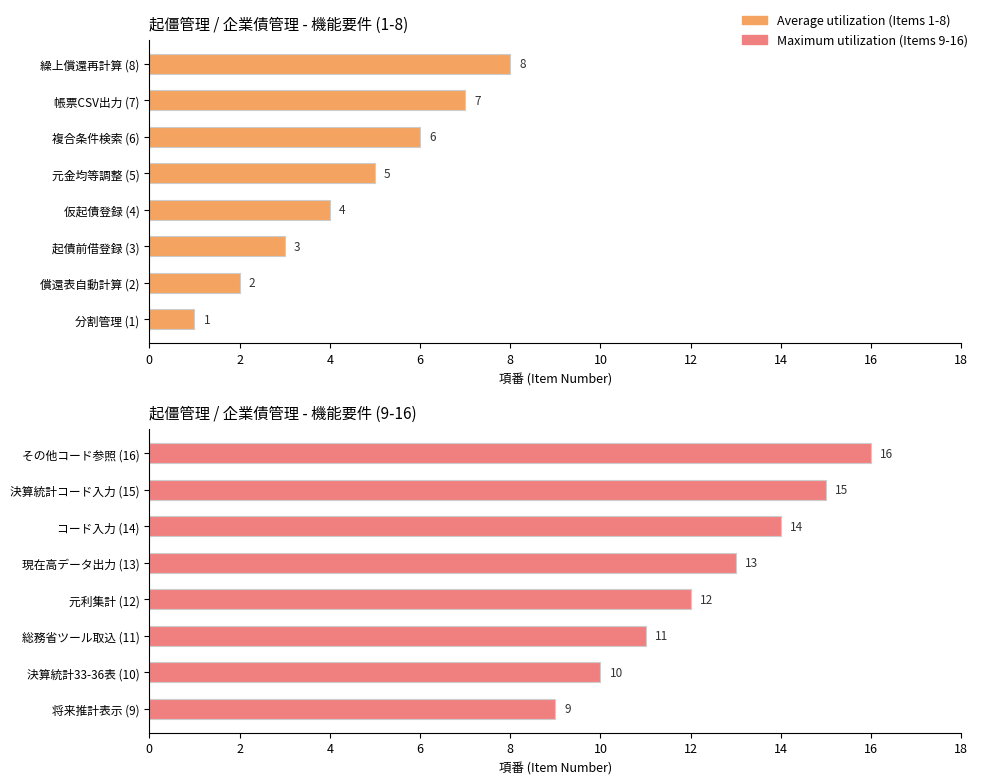

What is the value of the Maximum utilization bar at the 7th from the left?

15